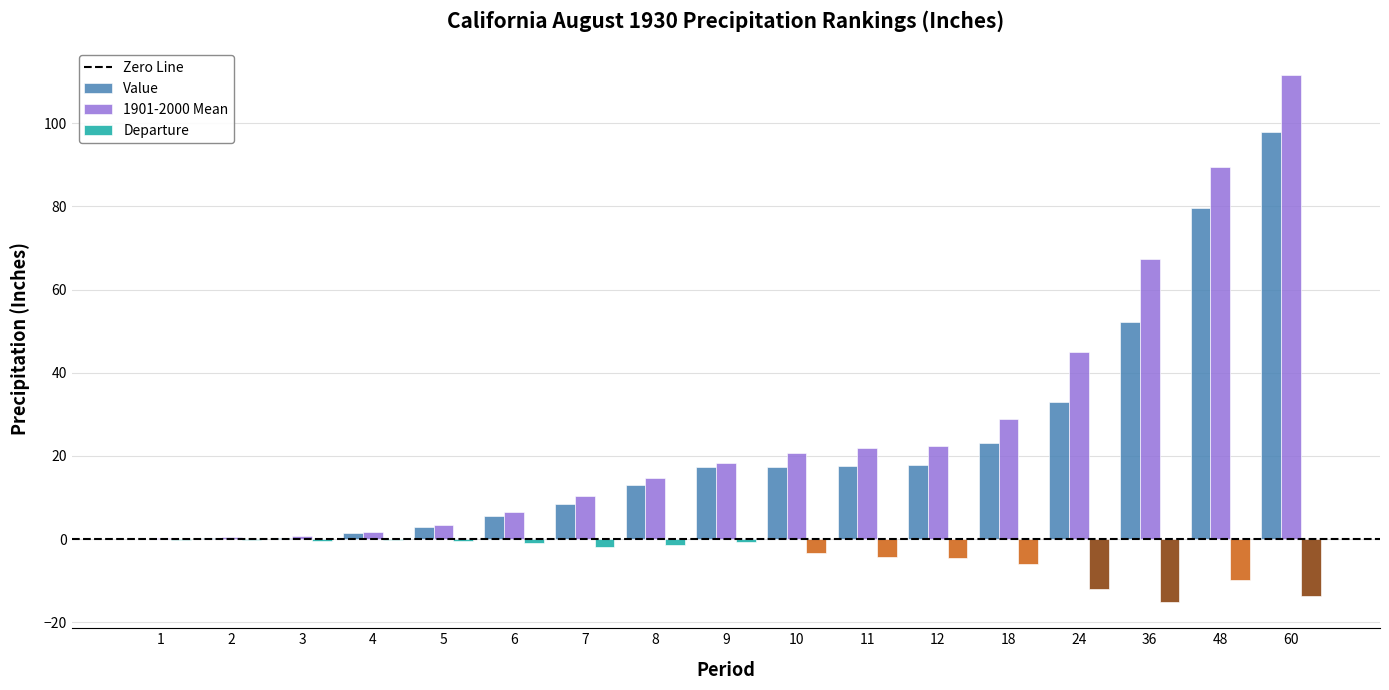

What is the greatest value displayed?

111.7